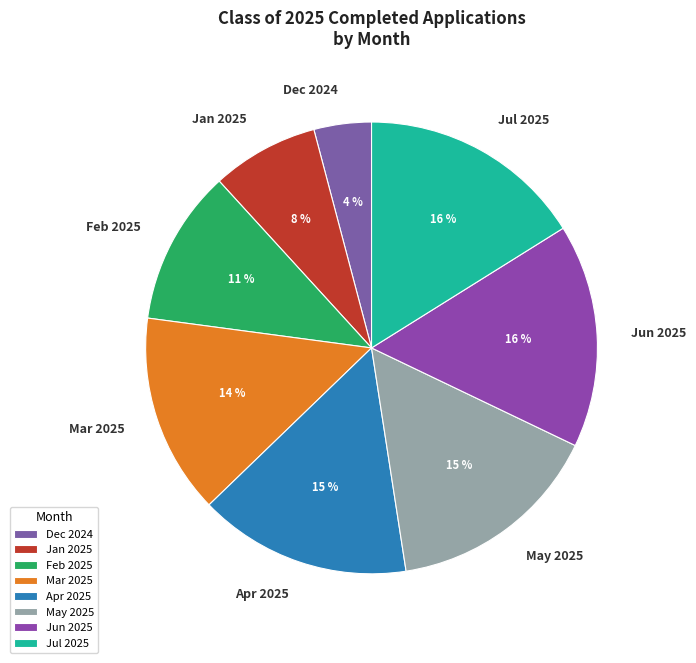

Does Dec 2024 account for over 50% of the chart?

No